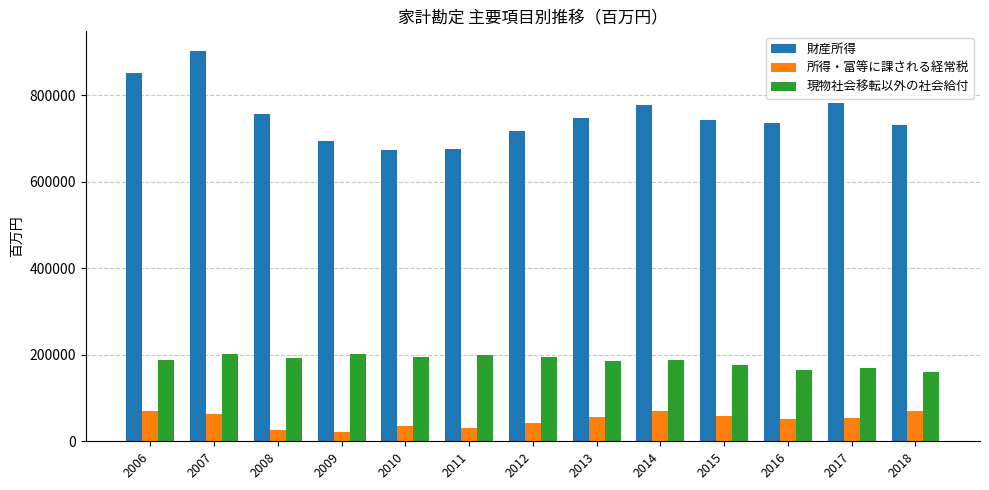

The value of 現物社会移転以外の社会給付 at 2006 is 321091. True or false?

False